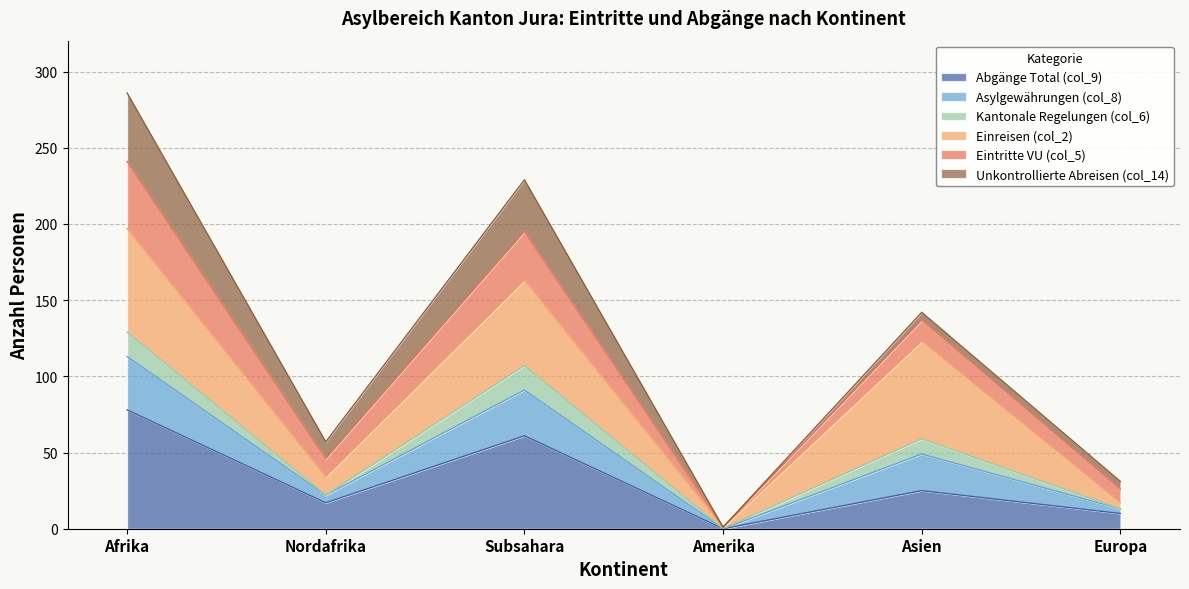

How many interior local valleys does the Abgänge Total (col_9) series have?

2